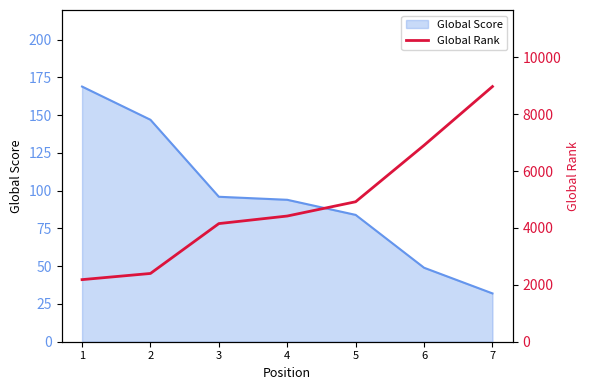

The value of Global Score at 1 is 225. True or false?

False